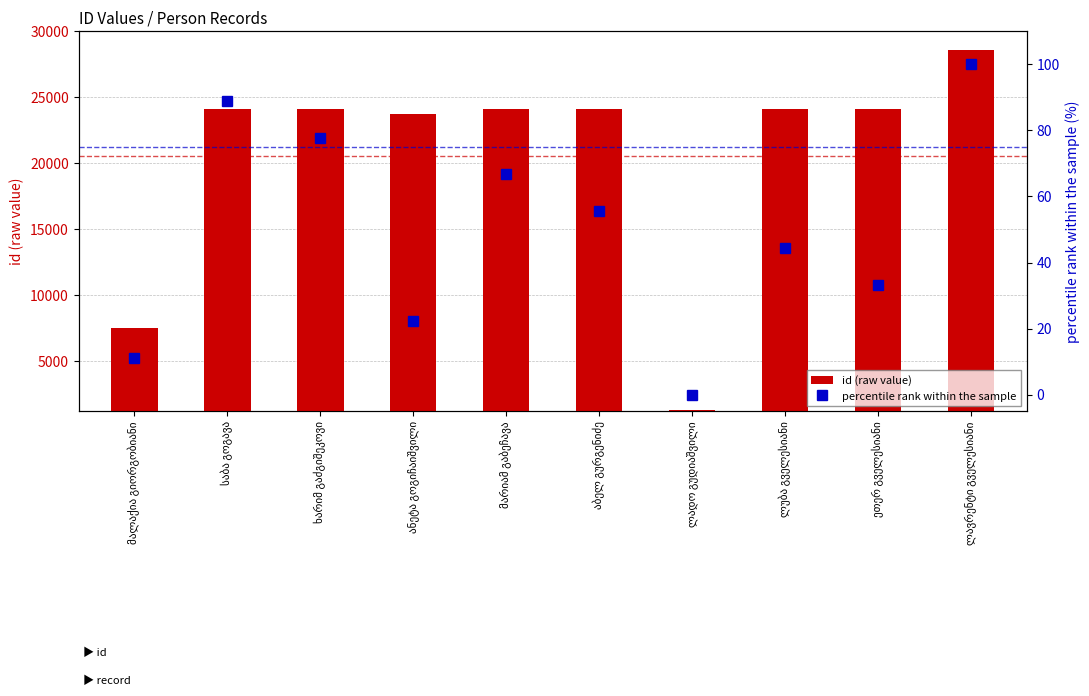

How many groups of bars are there?

10